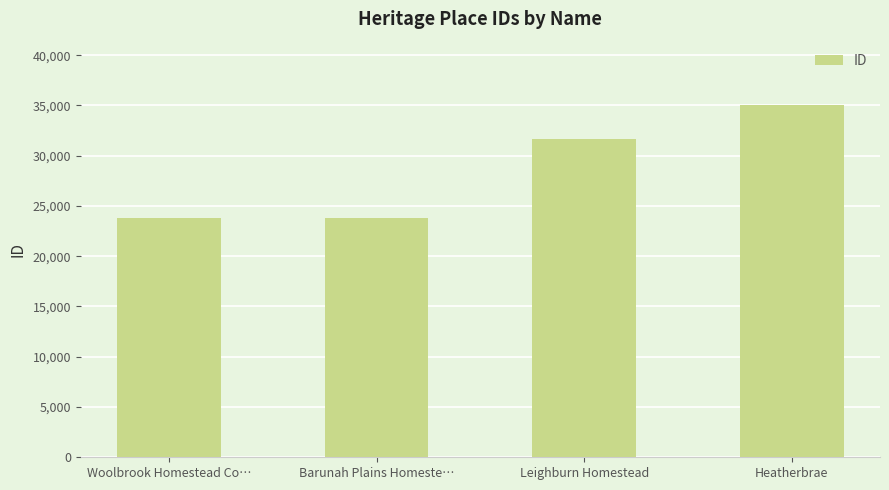

What is the maximum value shown in the chart?

35039